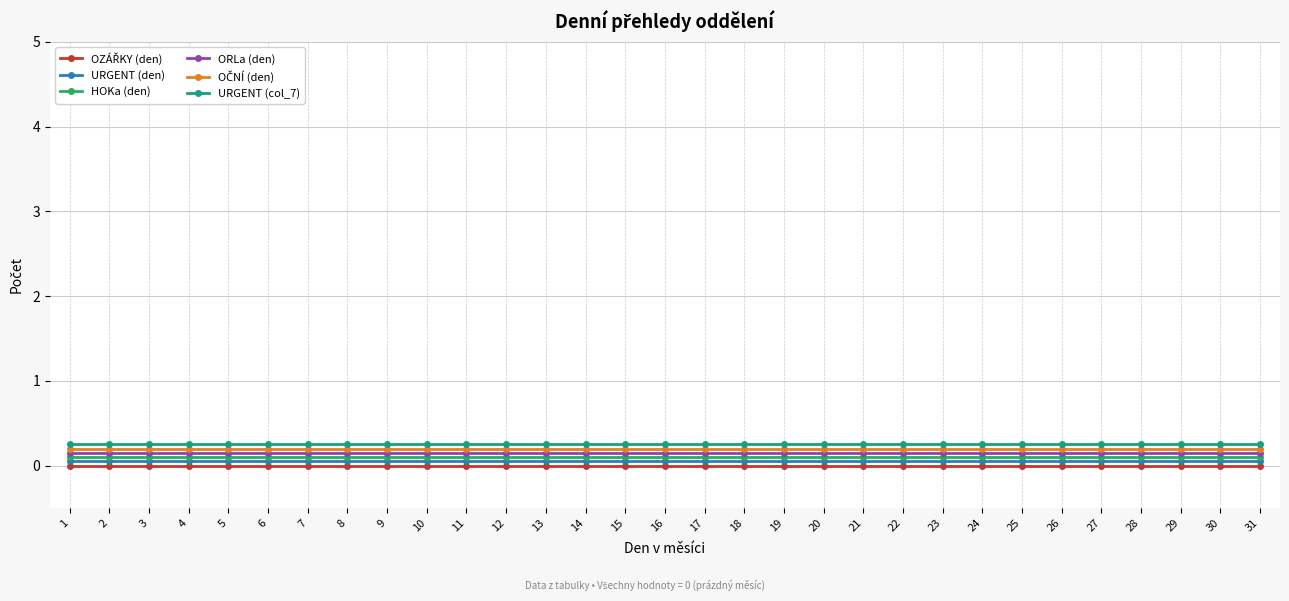

The value of OČNÍ (den) at 7 is 0.2. True or false?

True